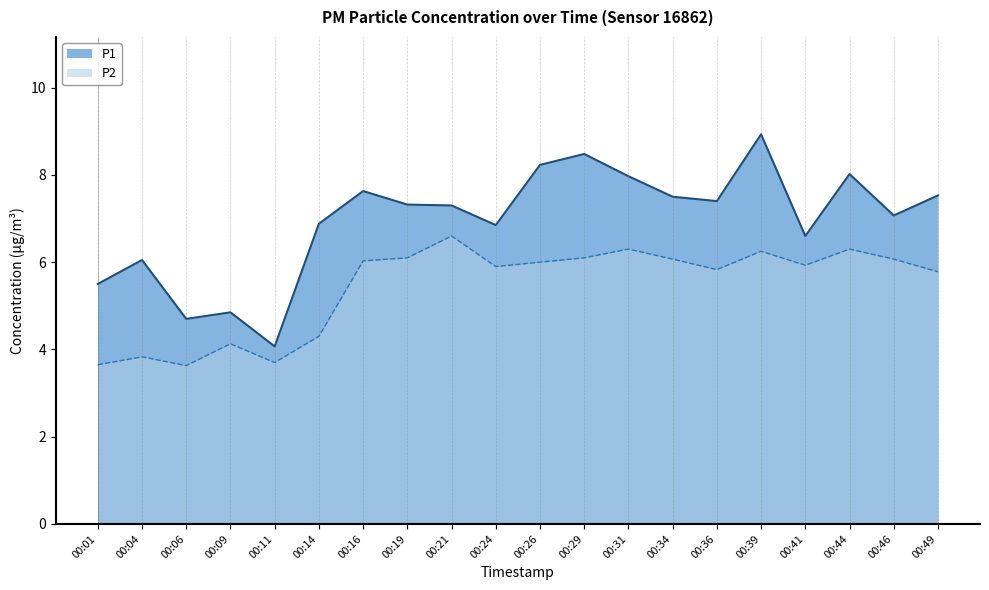

What is the spread (max minus min) of values at 00:09?

0.7